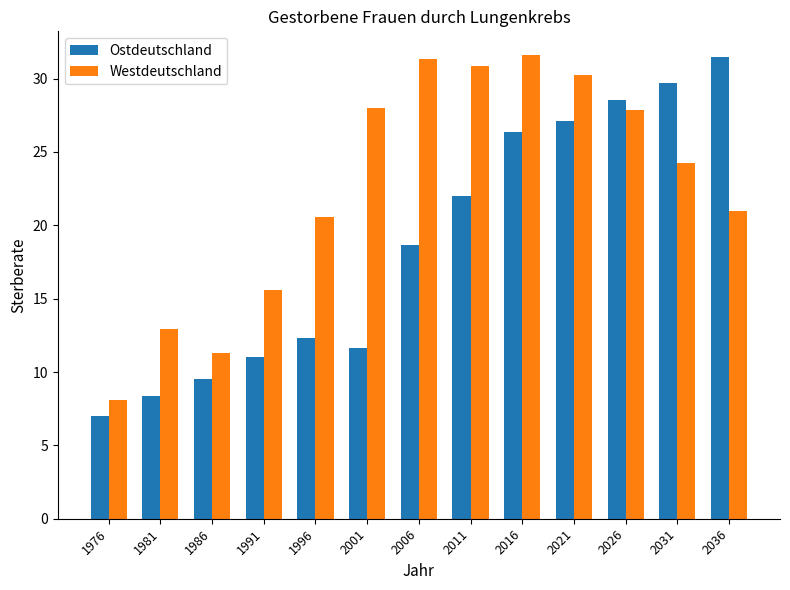

What is the value of the Westdeutschland bar at the 1st from the left?

8.1